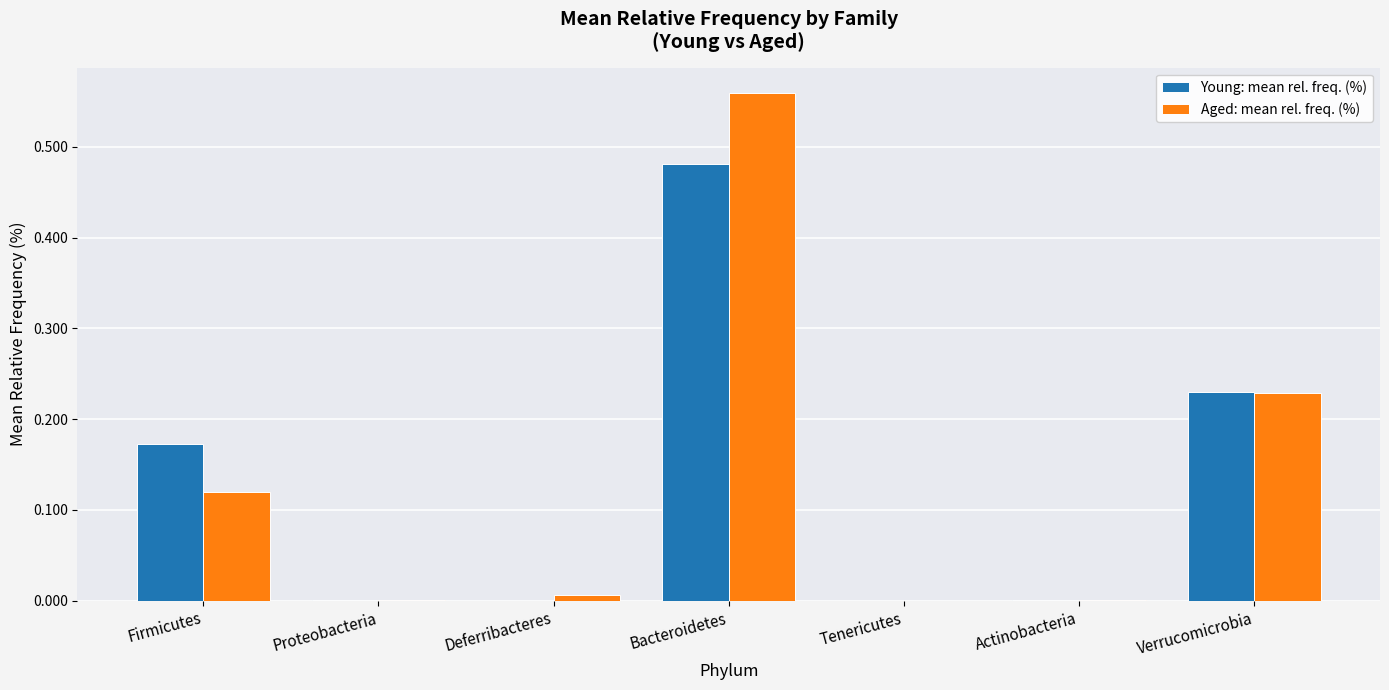

Which series changed the most between Firmicutes and Verrucomicrobia?

Aged: mean rel. freq. (%)